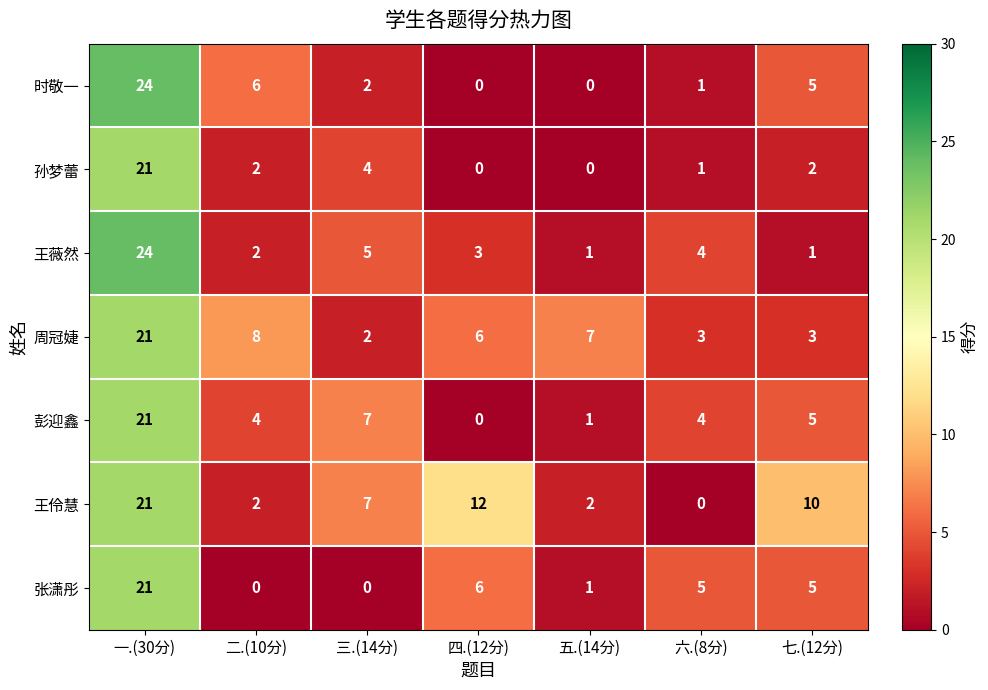

How many distinct data groups are displayed?

7